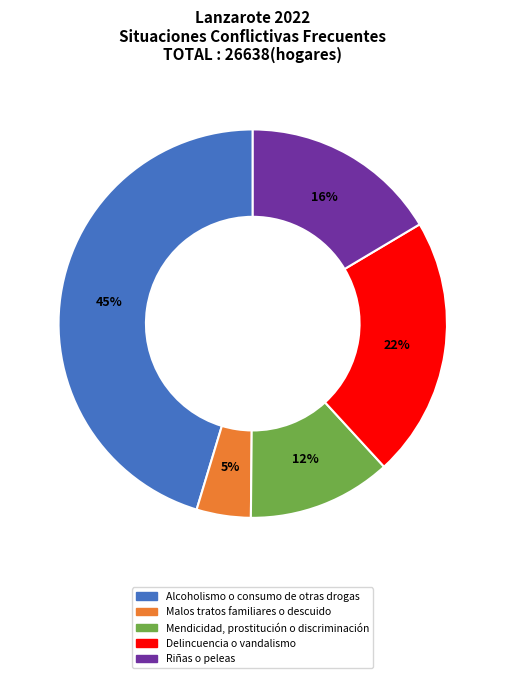

Is Mendicidad, prostitución o discriminación the majority of the pie?

No